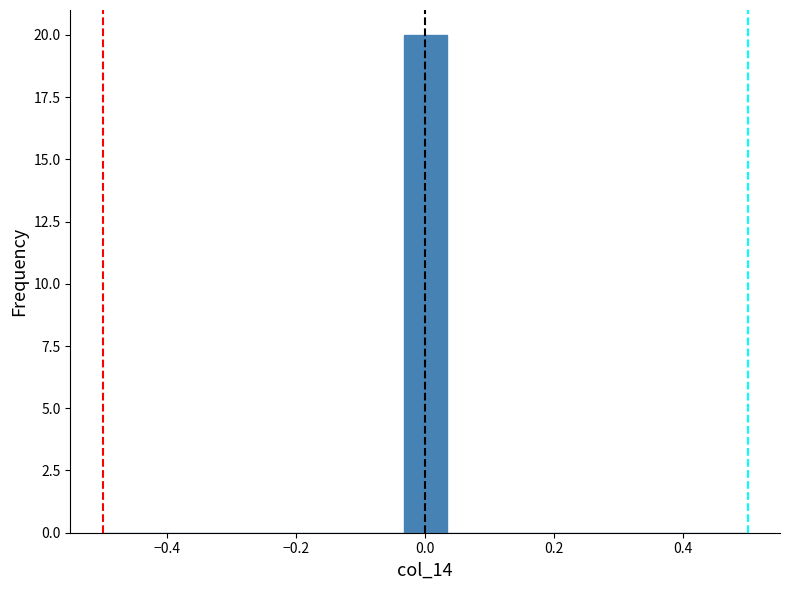

Read against the x-axis, roughly where is the centre of the tallest bar?

0.00